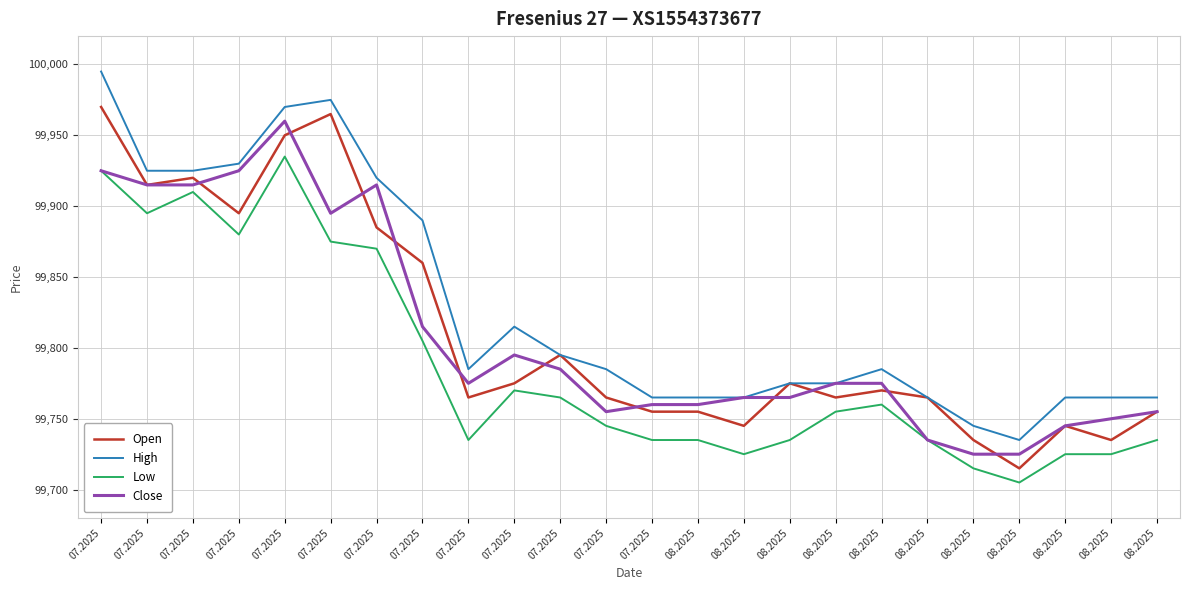

How many lines are shown in the chart?

4